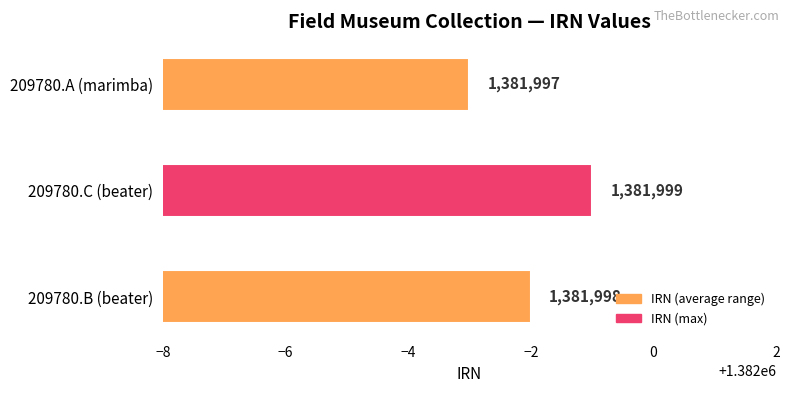

What is the change in value from 209780.B (beater) to 209780.C (beater)?

+1